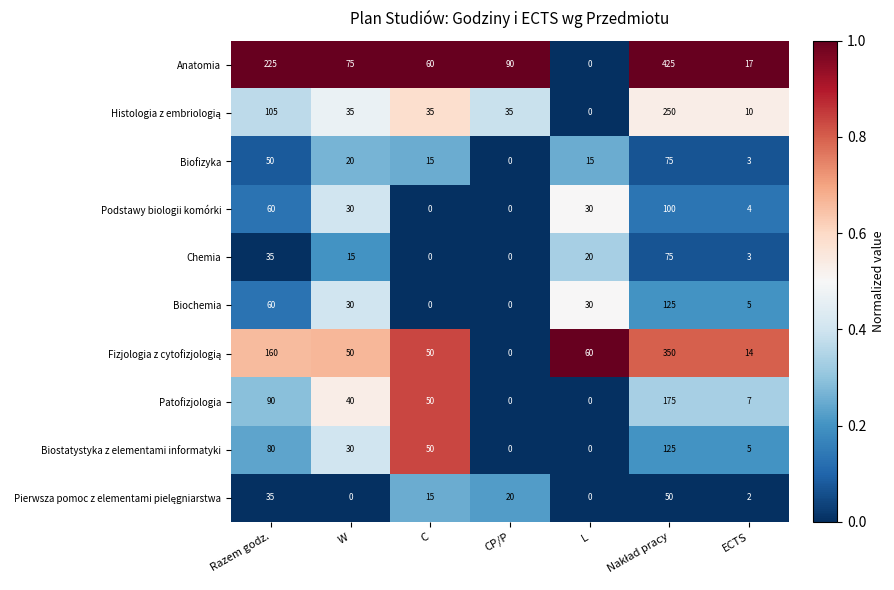

The value of Patofizjologia at CP/P is -71. True or false?

False